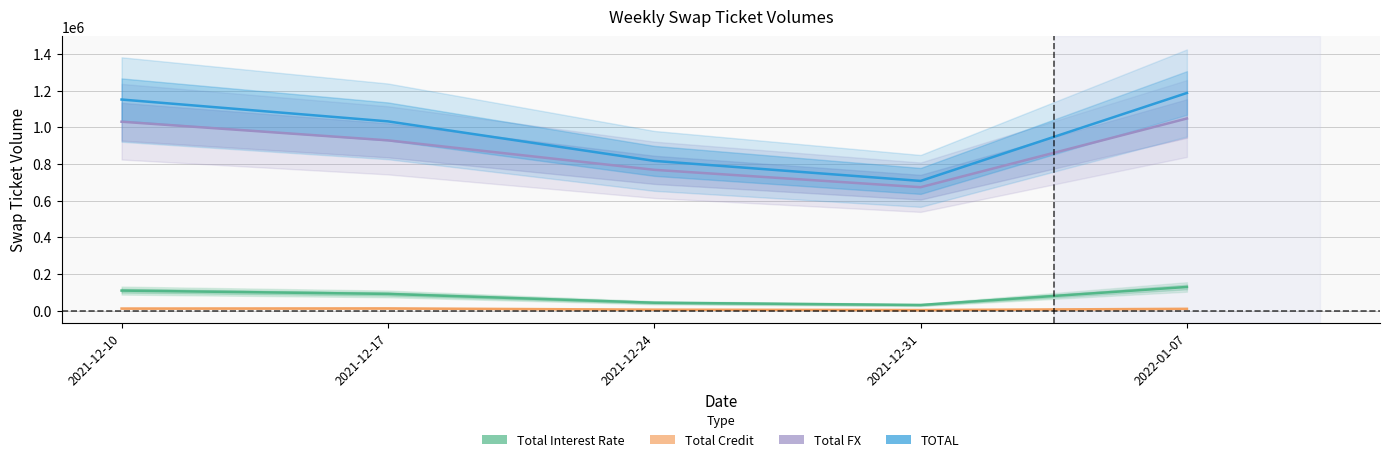

True or false: Total Credit has more than 0 points higher than both neighbors.

True